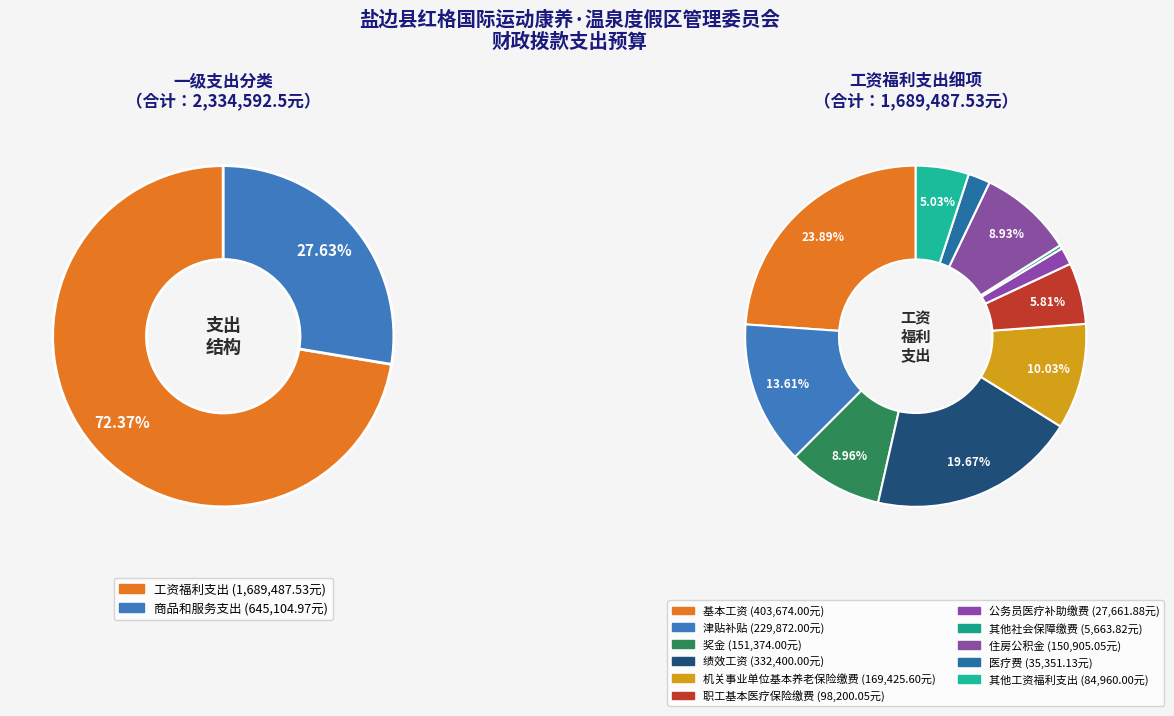

What is the largest slice in the pie chart?

工资福利支出